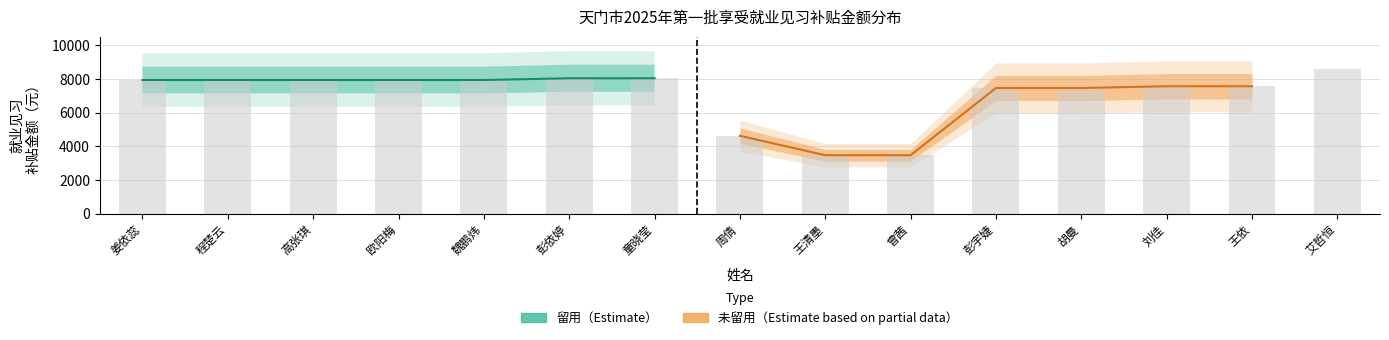

Rank the series by their maximum value, from lowest to highest.

未留用（Estimate based on partial data）, 留用（Estimate）